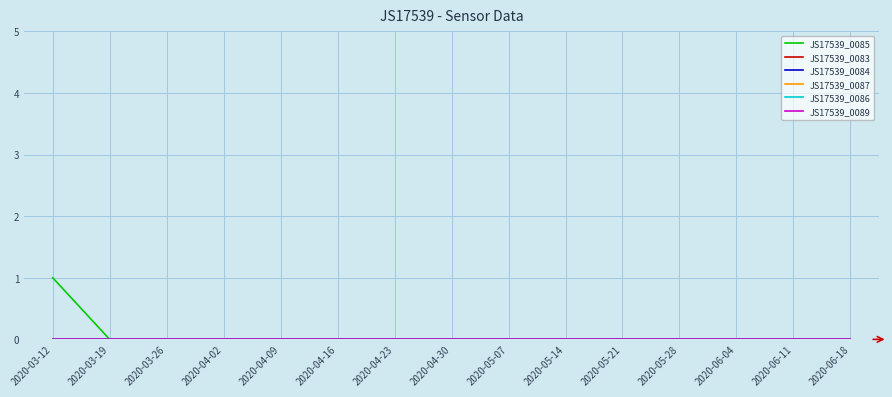

How many lines are shown in the chart?

6